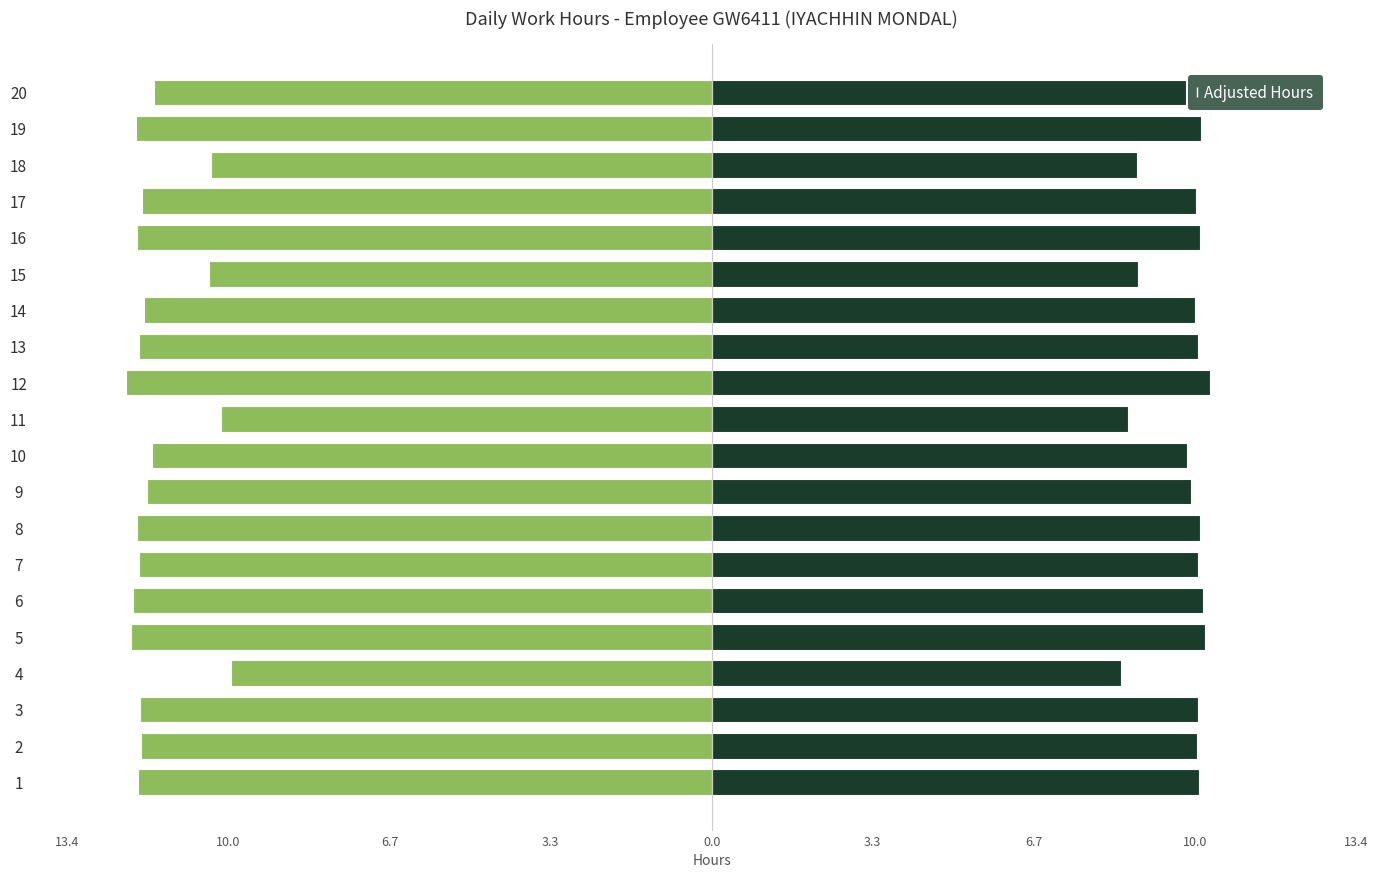

Reading right to left, extract all data points from this chart.

Low Hours: -11.6	-12.0	-10.4	-11.8	-11.9	-10.4	-11.8	-11.9	-12.2	-10.2	-11.6	-11.7	-11.9	-11.9	-12.0	-12.1	-10.0	-11.9	-11.9	-11.9
Adjusted Hours: 9.9	10.2	8.8	10.1	10.2	8.9	10.0	10.1	10.3	8.7	9.9	10.0	10.2	10.1	10.2	10.3	8.5	10.1	10.1	10.1